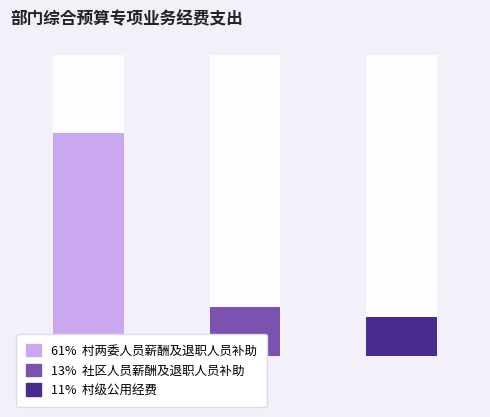

What is the sum of all values?

1487000